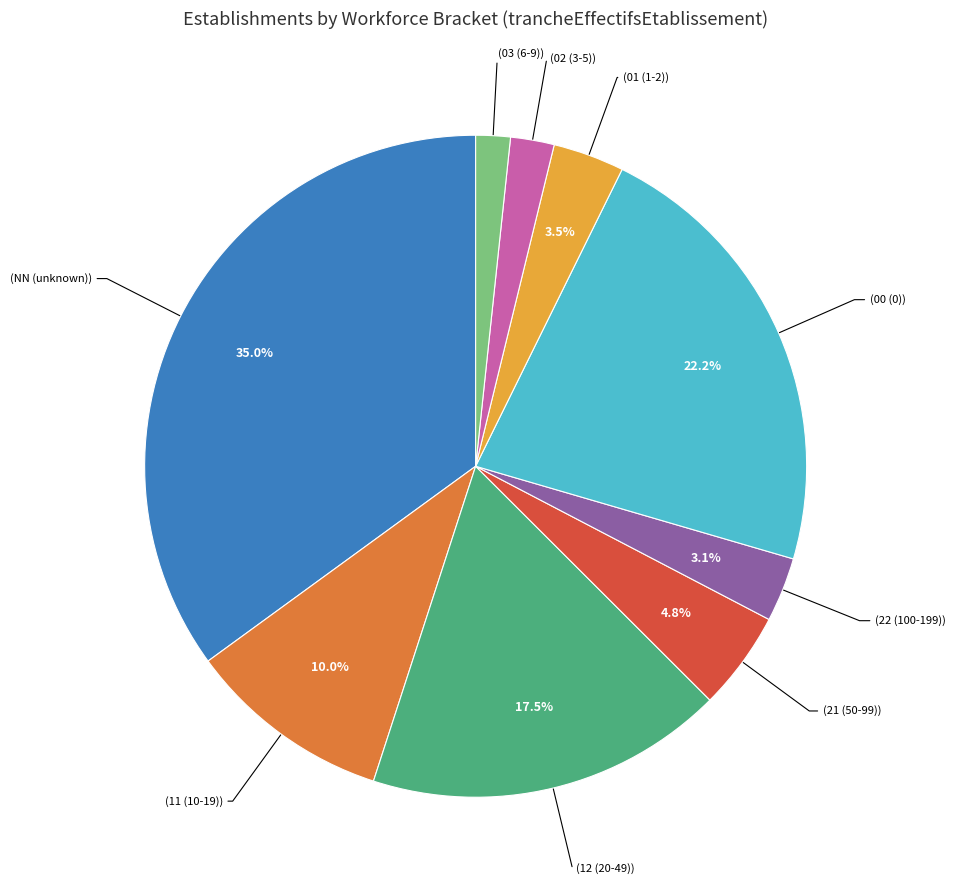

Is there a majority slice in this chart?

No